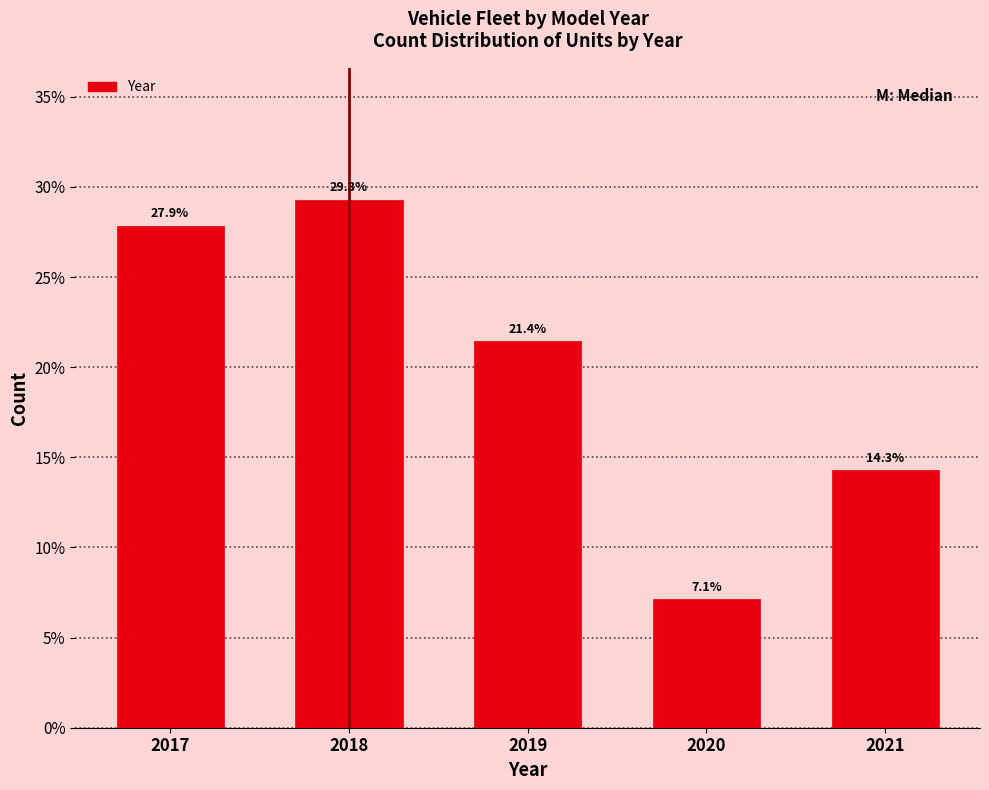

Reading right to left, what are all the values shown in this chart?

2021=14.3	2020=7.1	2019=21.4	2018=29.3	2017=27.9